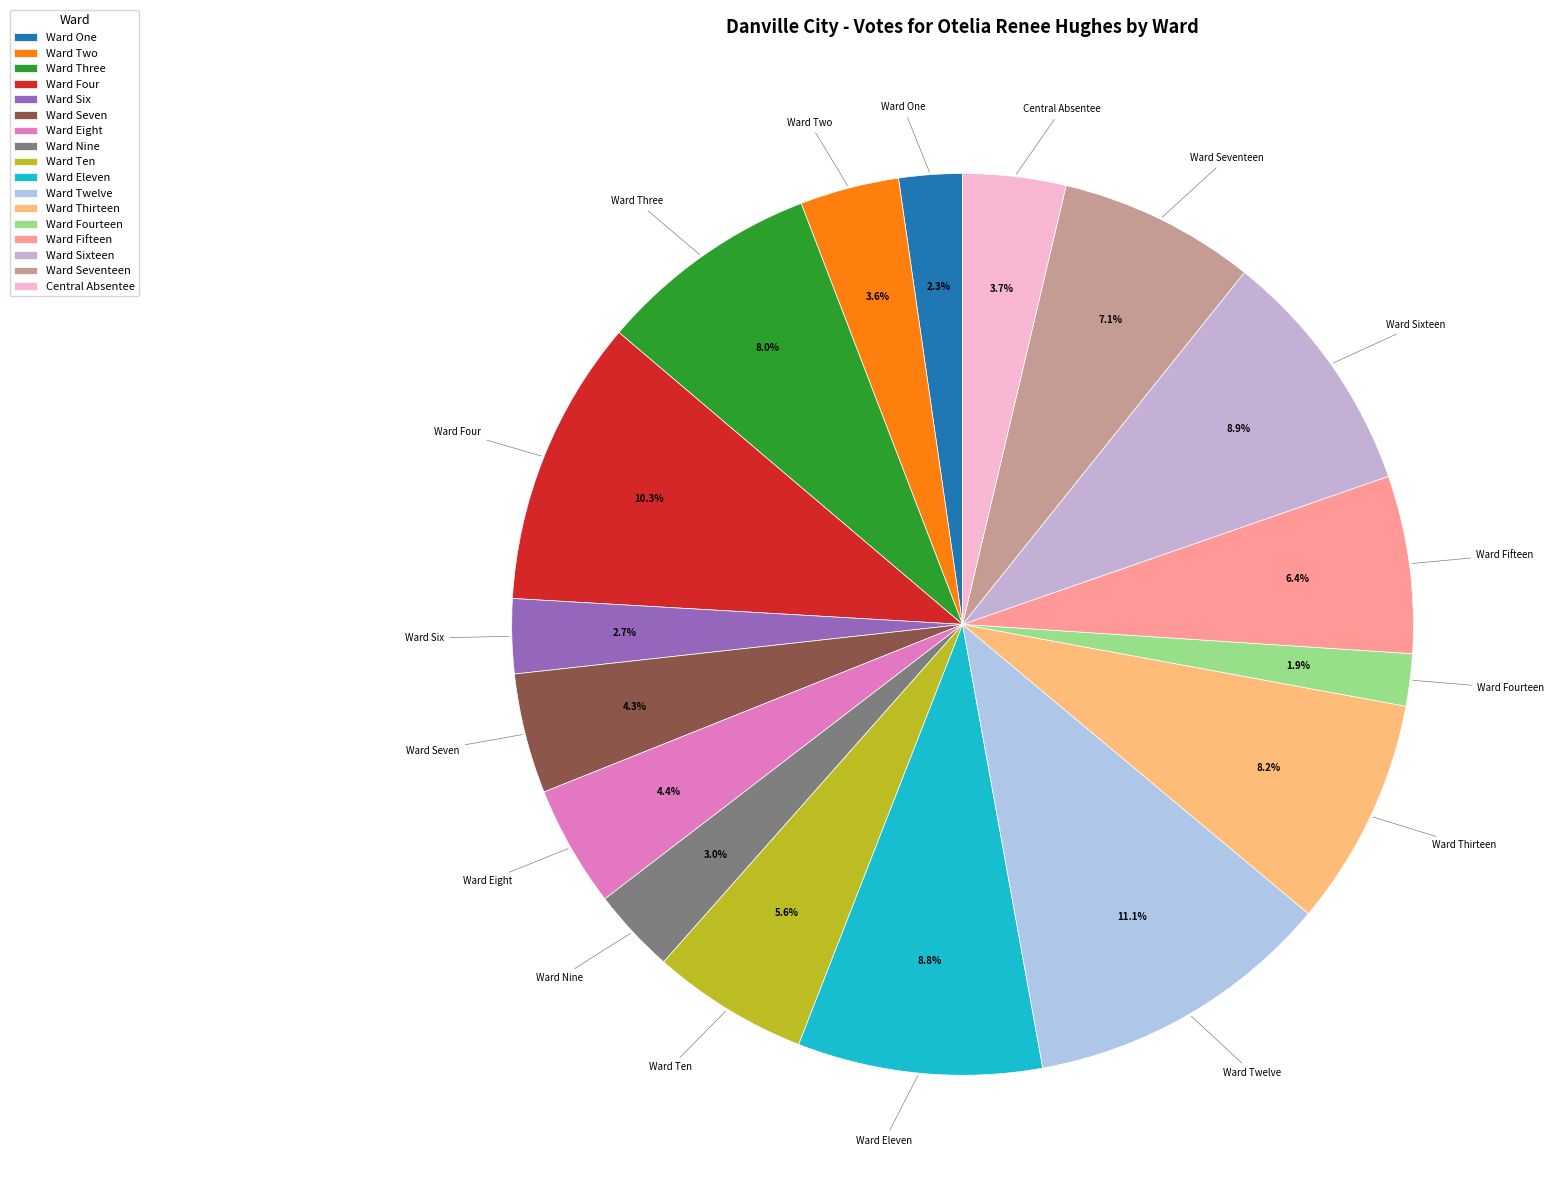

How many slices are in this pie chart?

17